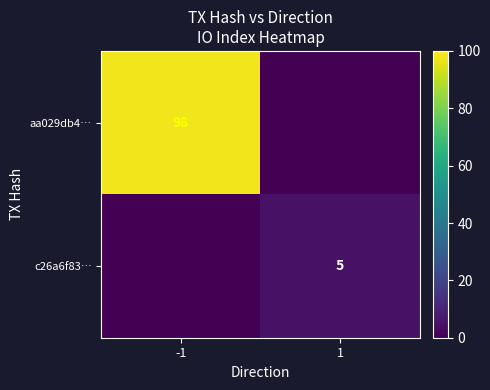

The aa029db4… series shows 62 at -1. True or false?

False